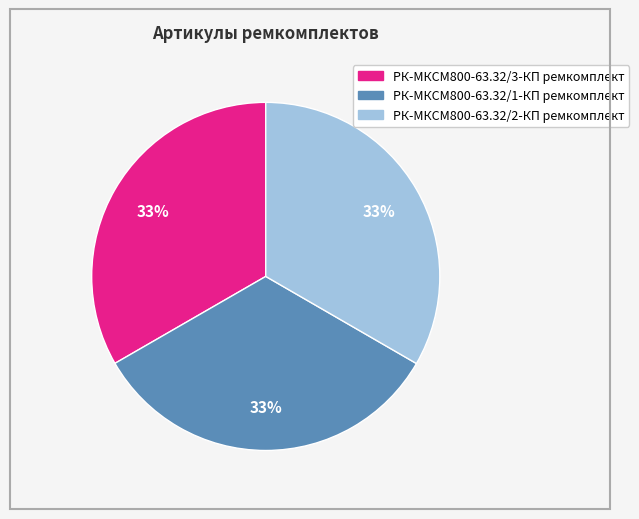

What is the ratio of the value at РК-МКСМ800-63.32/3-КП ремкомплект to the value at РК-МКСМ800-63.32/1-КП ремкомплект?

1.0